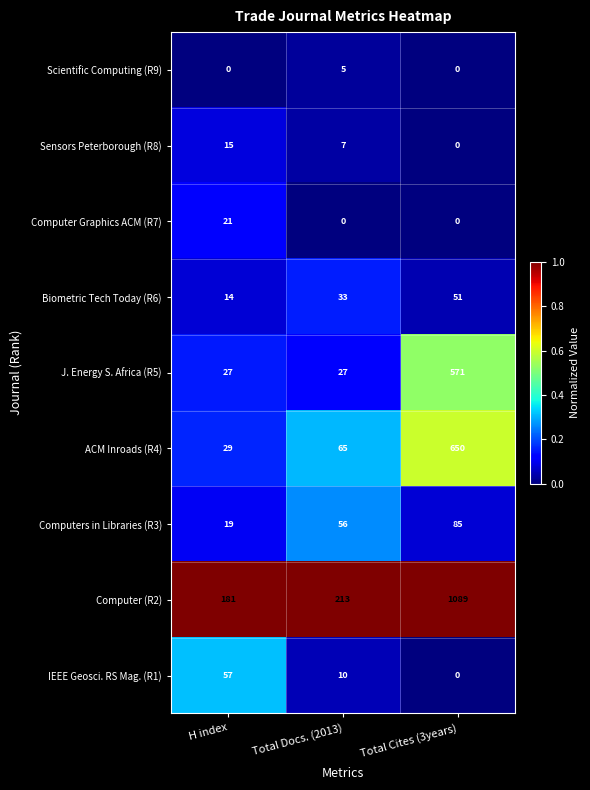

How many distinct data groups are displayed?

9